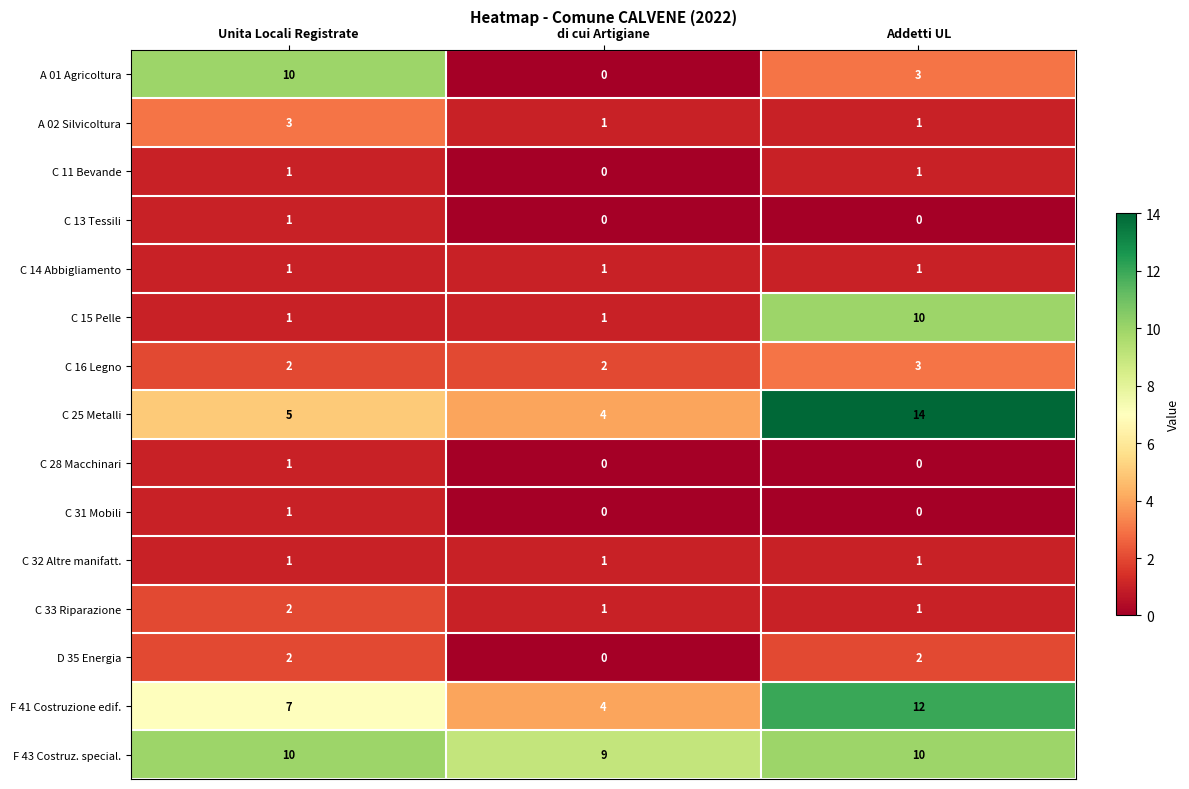

How many categories are shown in the chart?

3